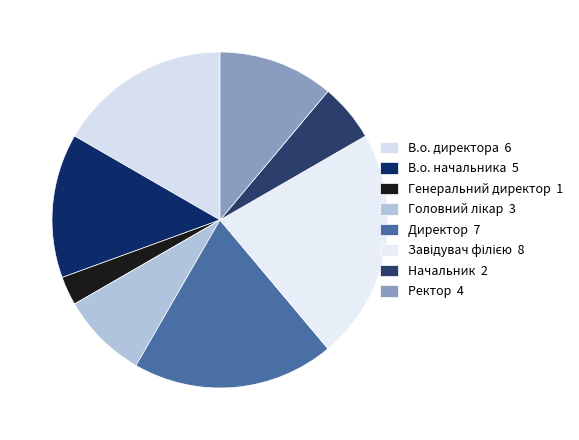

What is the ratio of the value at В.о. директора to the value at Головний лікар?

2.0